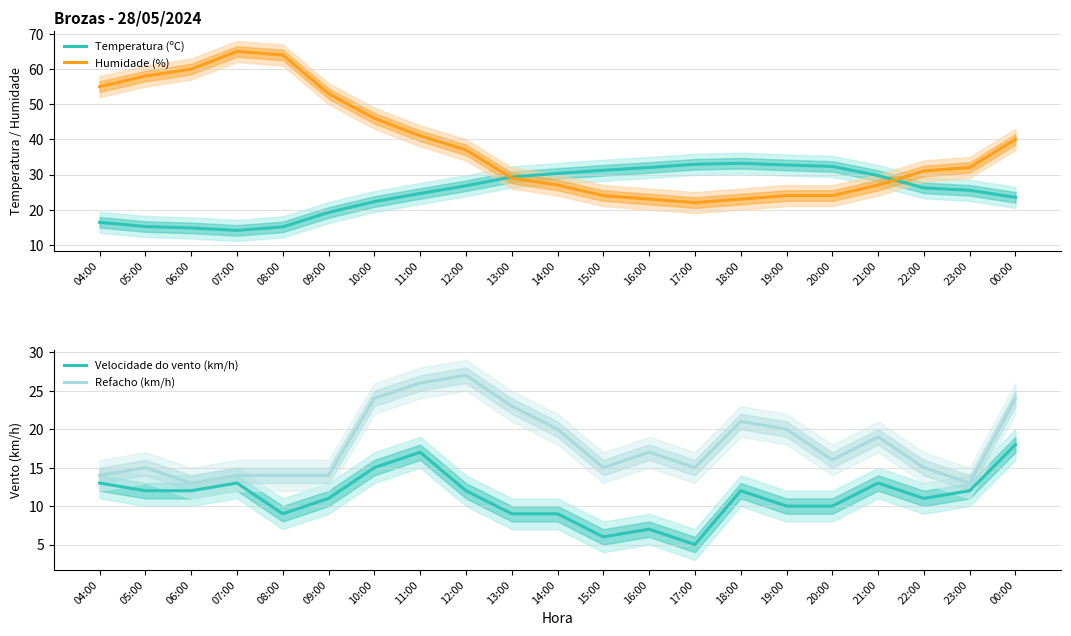

What is the value of the Velocidade do vento (km/h) point at the 18th from the left?

13.0